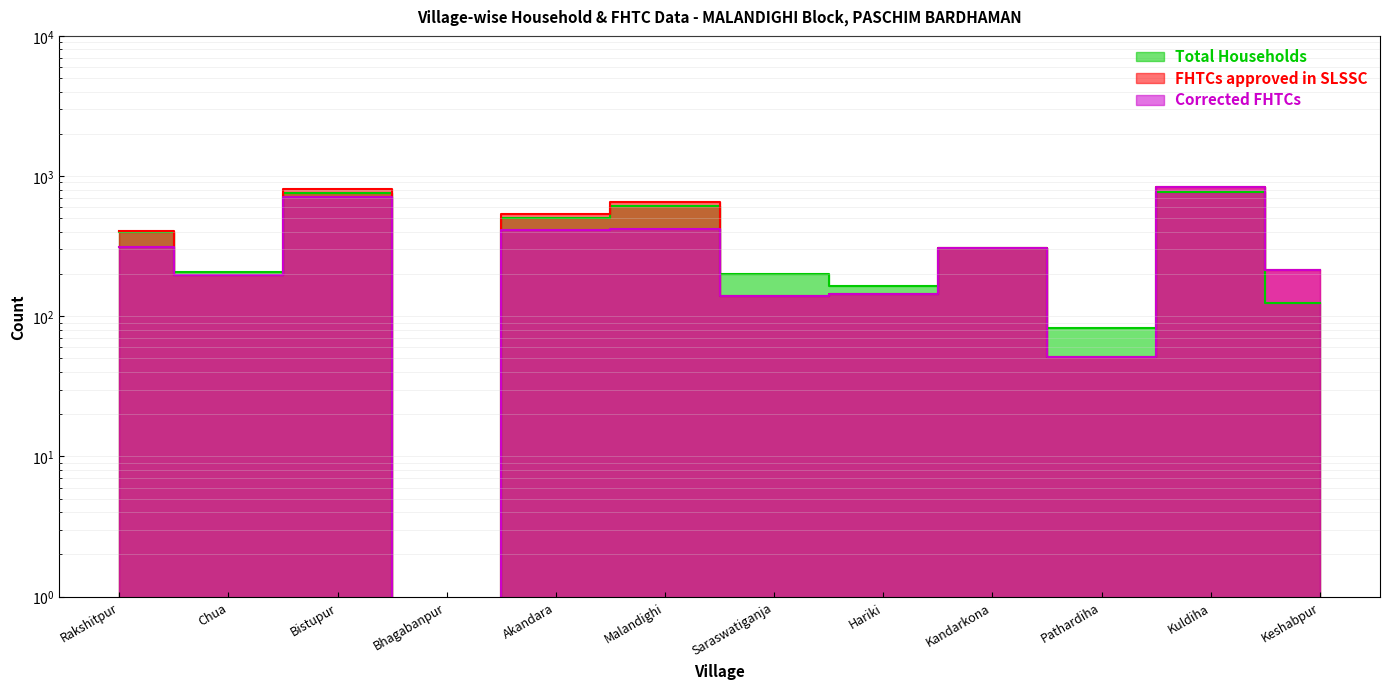

How many lines are shown in the chart?

3